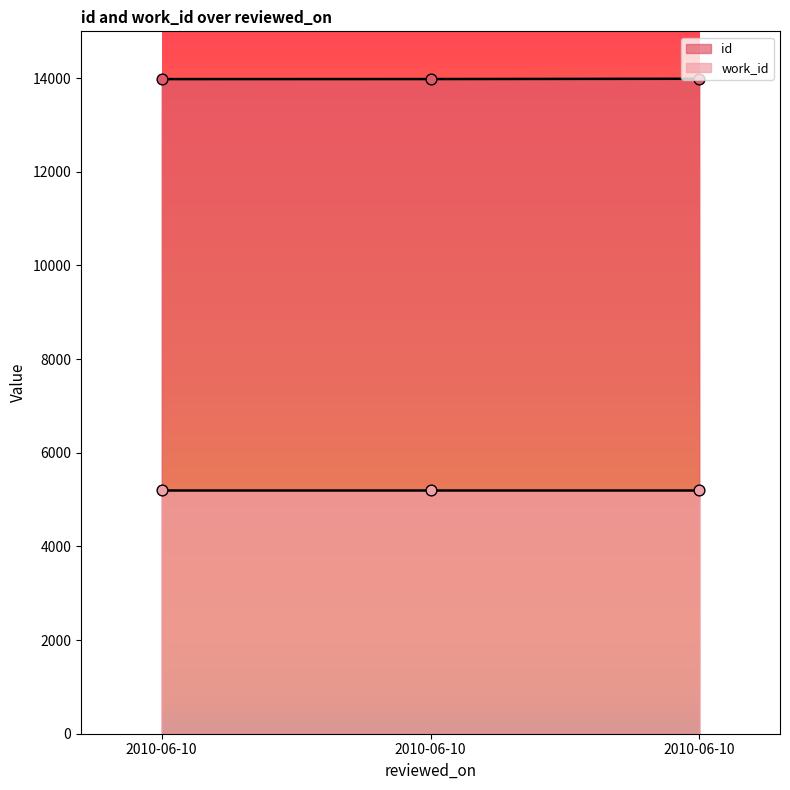

What is the change in value from 2010-06-10 to 2010-06-10?

+1